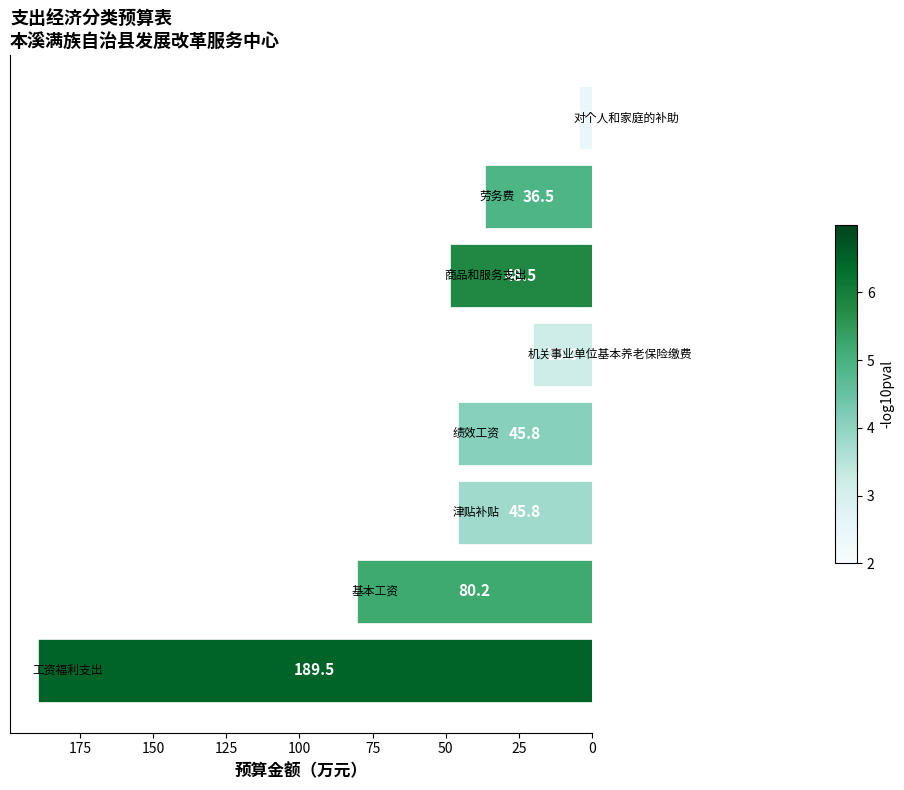

What is the smallest value displayed?

4.5